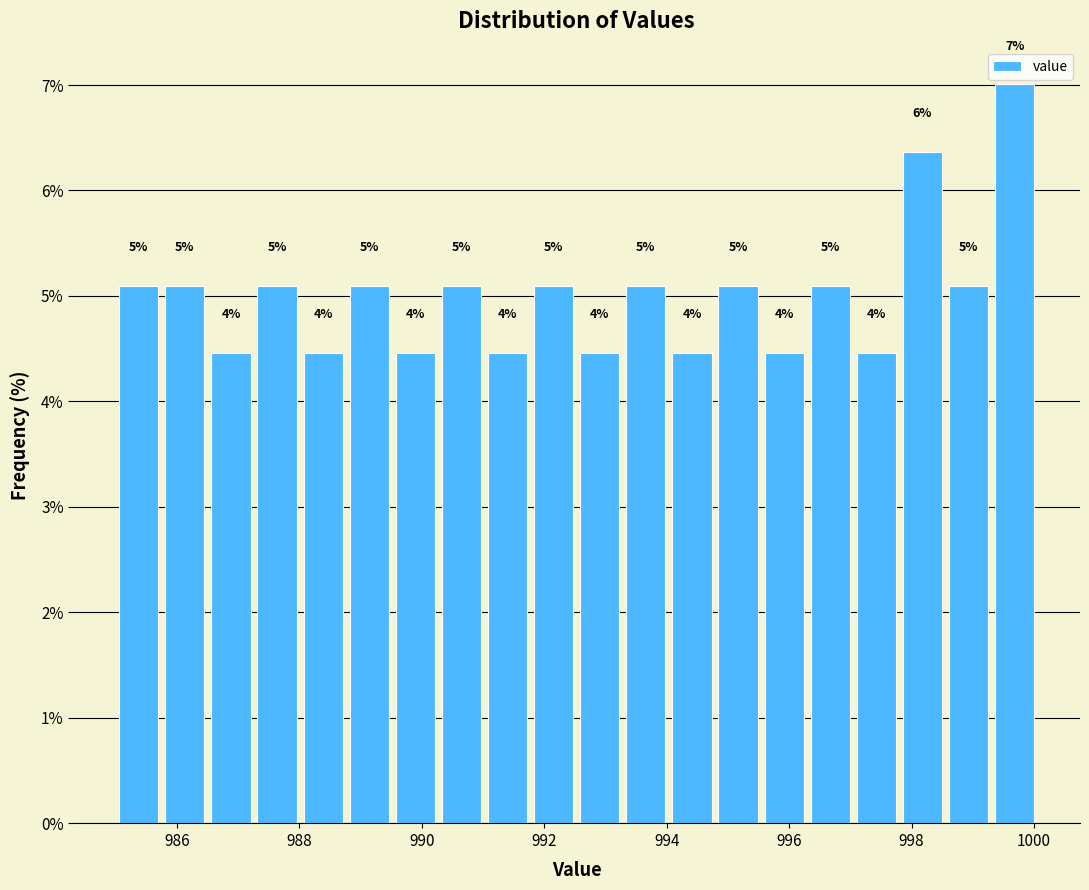

Around what value on the x-axis is the tallest bar? Give the approximate position of its centre, as read against the axis.

999.6